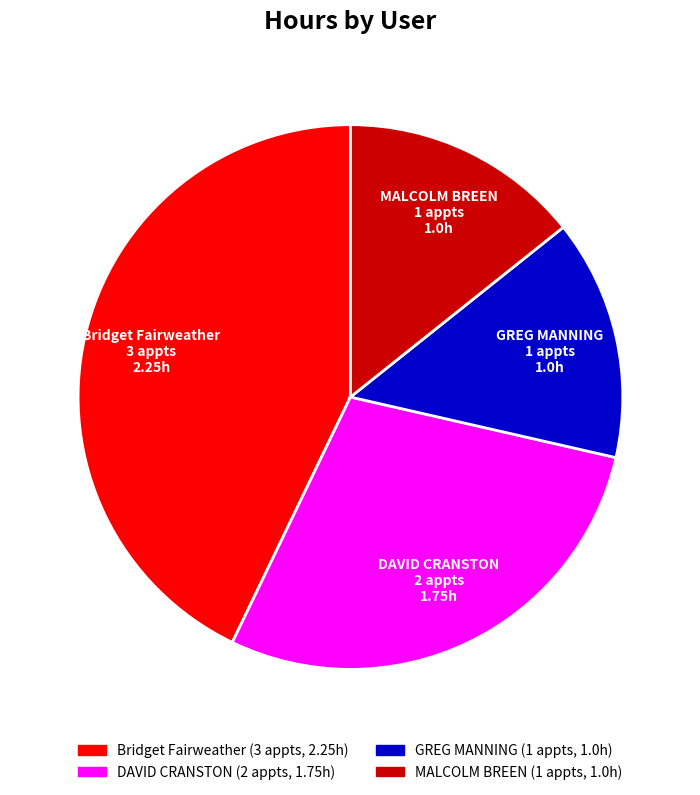

Which has a higher value, Bridget Fairweather or GREG MANNING?

Bridget Fairweather